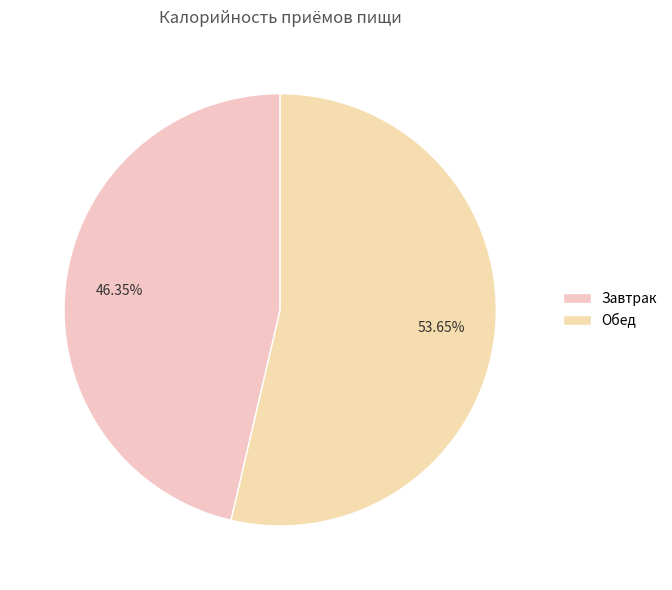

What is the ratio of the value at Завтрак to the value at Обед?

0.9